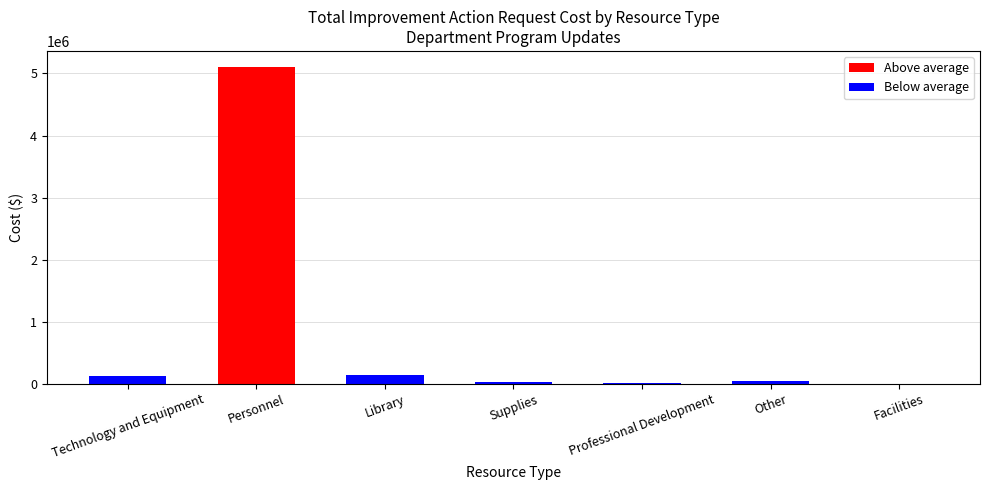

Count the number of categories in the chart.

7